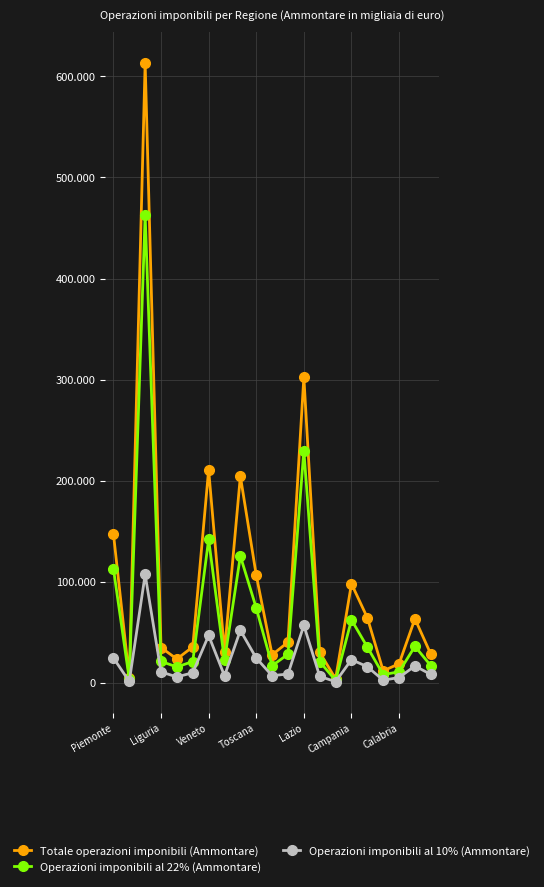

What are all the series names shown in the legend?

Totale operazioni imponibili (Ammontare), Operazioni imponibili al 22% (Ammontare), Operazioni imponibili al 10% (Ammontare)